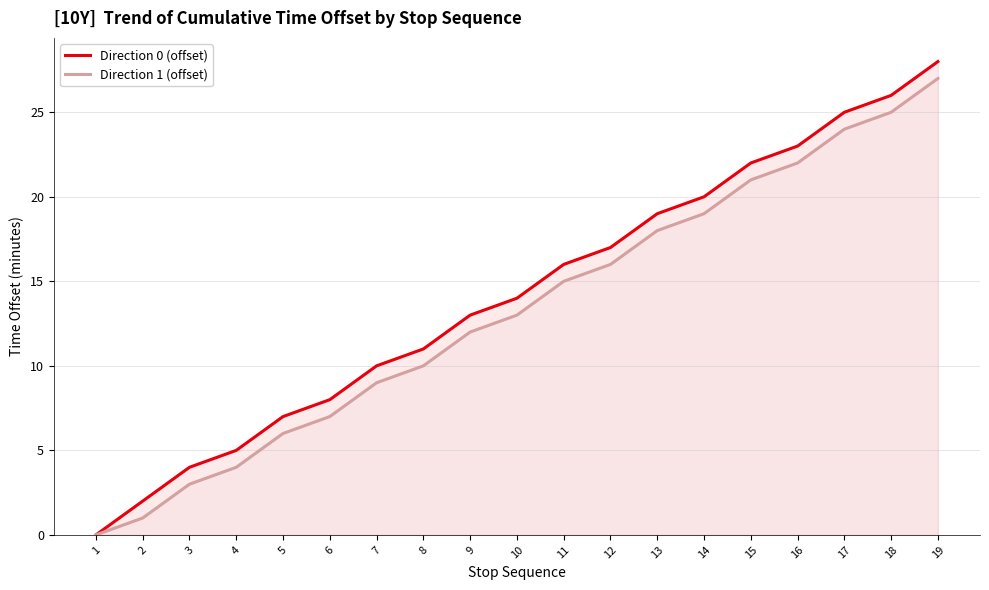

Rank the series by their maximum value, from lowest to highest.

Direction 1 (offset), Direction 0 (offset)